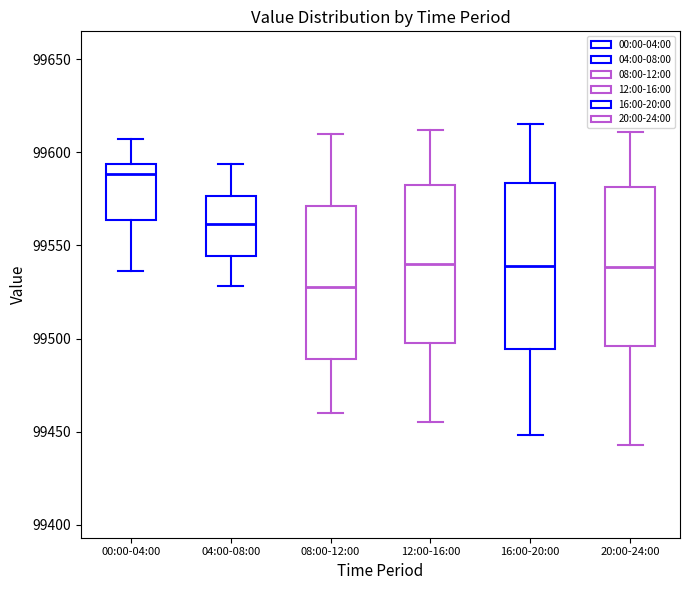

Reading left to right, transcribe this box plot: for each box, give where its median line is, the range the box spans, and where its two whiskers end, as read against the y-axis. The values are not printed on the chart, so give them approximately, as read against the axis.

00:00-04:00: median 99590, box 99565 to 99595, whiskers 99535 to 99605
04:00-08:00: median 99560, box 99545 to 99575, whiskers 99530 to 99595
08:00-12:00: median 99530, box 99490 to 99570, whiskers 99460 to 99610
12:00-16:00: median 99540, box 99500 to 99585, whiskers 99455 to 99610
16:00-20:00: median 99540, box 99495 to 99585, whiskers 99450 to 99615
20:00-24:00: median 99540, box 99495 to 99580, whiskers 99445 to 99610